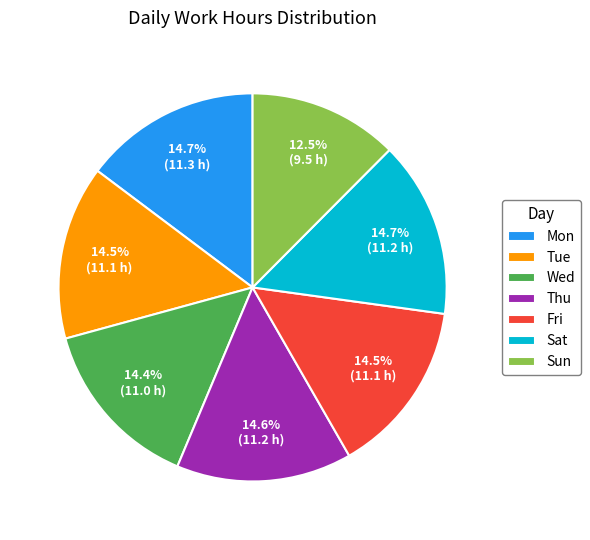

To the nearest percent, what is the average slice percentage?

14%